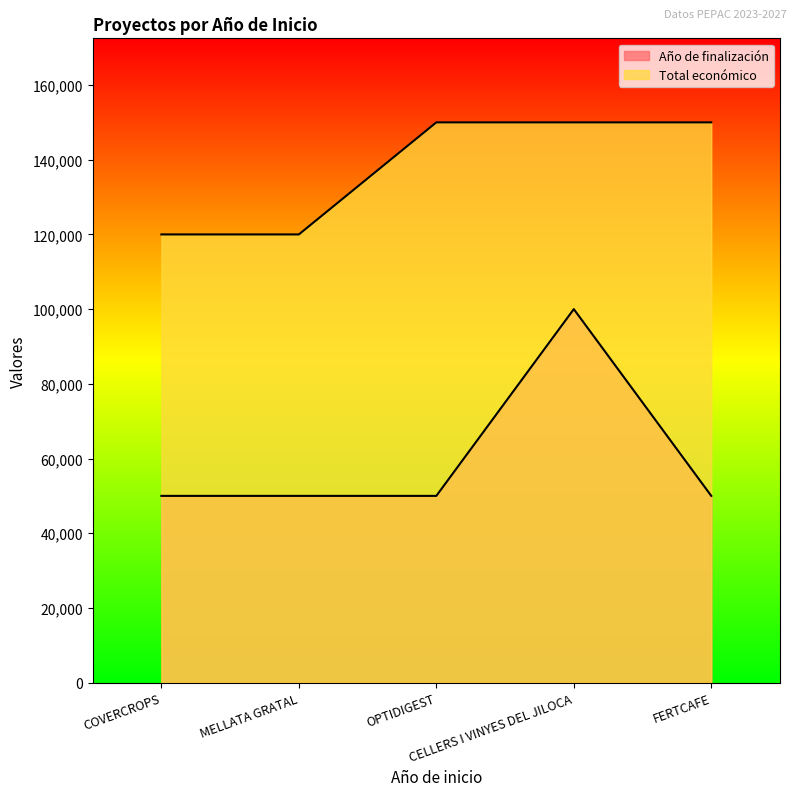

Between COVERCROPS and MELLATA GRATAL, which series saw the biggest shift?

Año de finalización